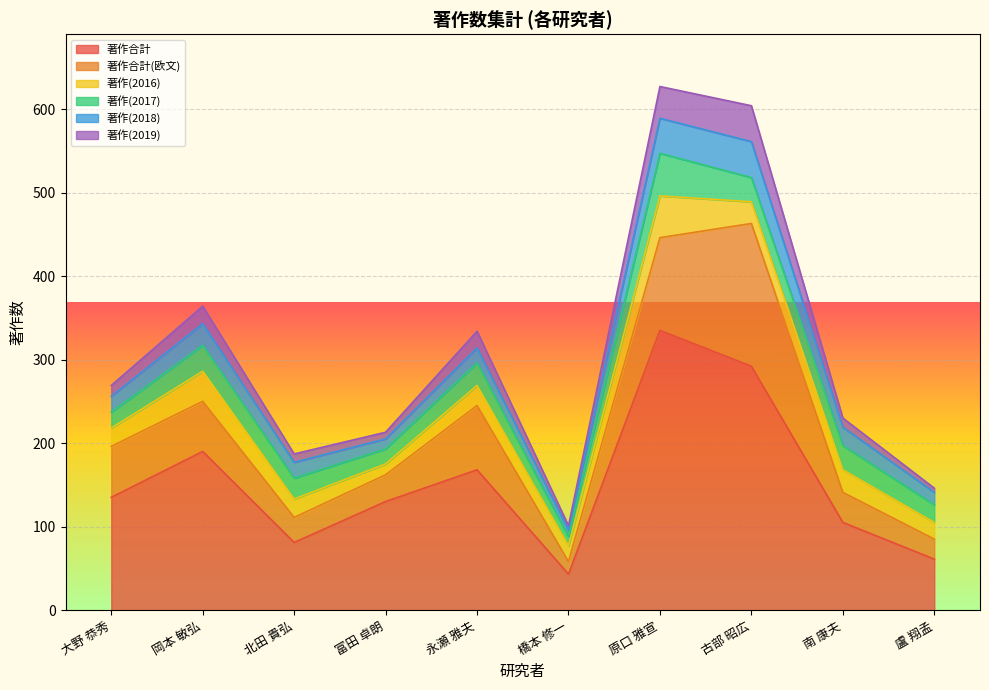

How many interior local valleys does the 著作合計(欧文) series have?

2